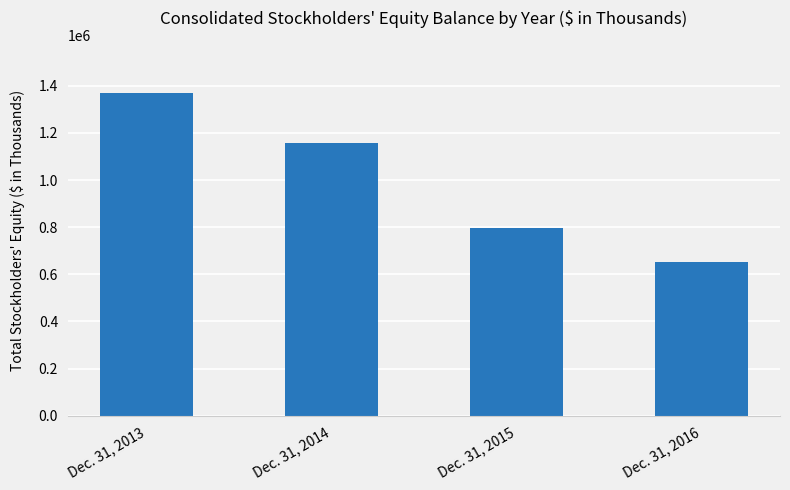

What is the difference between the maximum and second lowest values?

573461